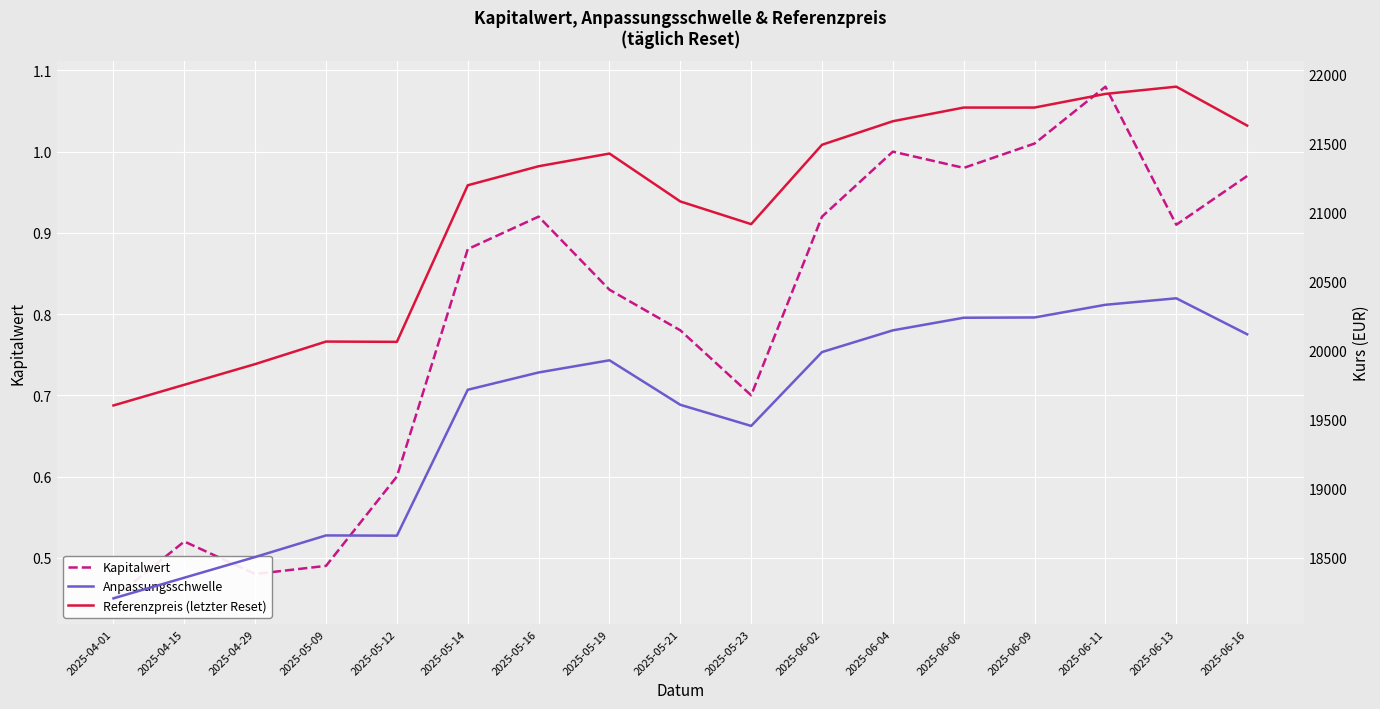

What is the difference between the highest and lowest values at 2025-04-01?

19599.5